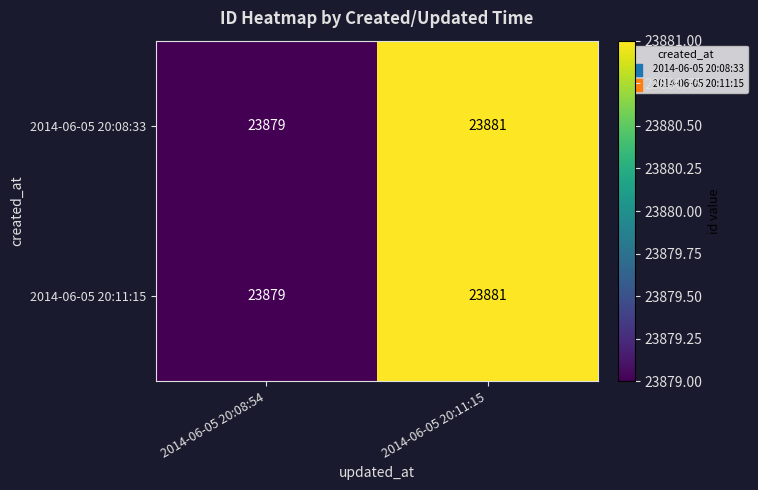

At which category is the sum across all series the highest?

2014-06-05 20:11:15